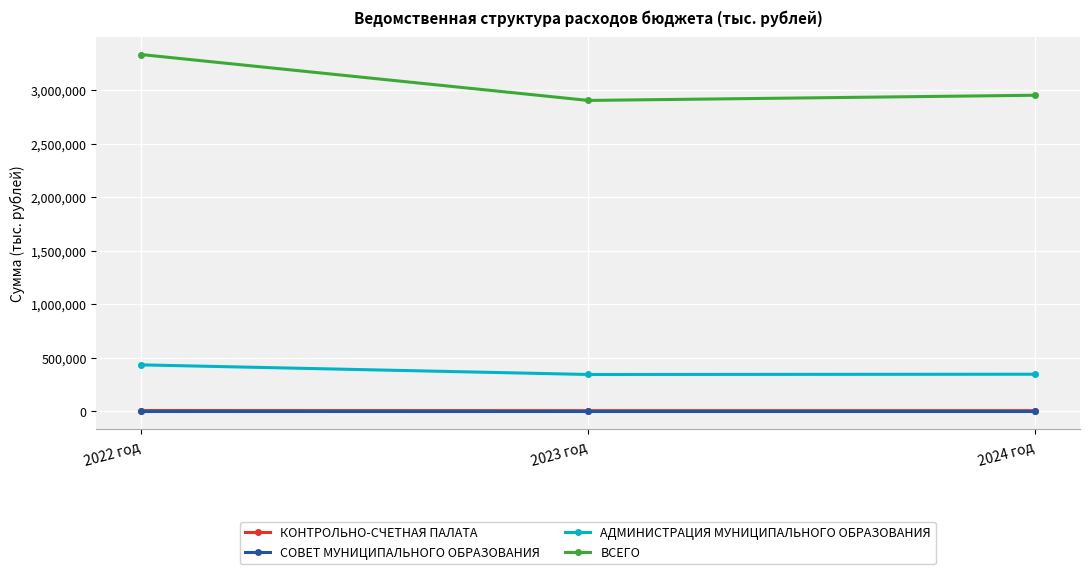

What is the total value across all series at 2023 год?

3255509.0